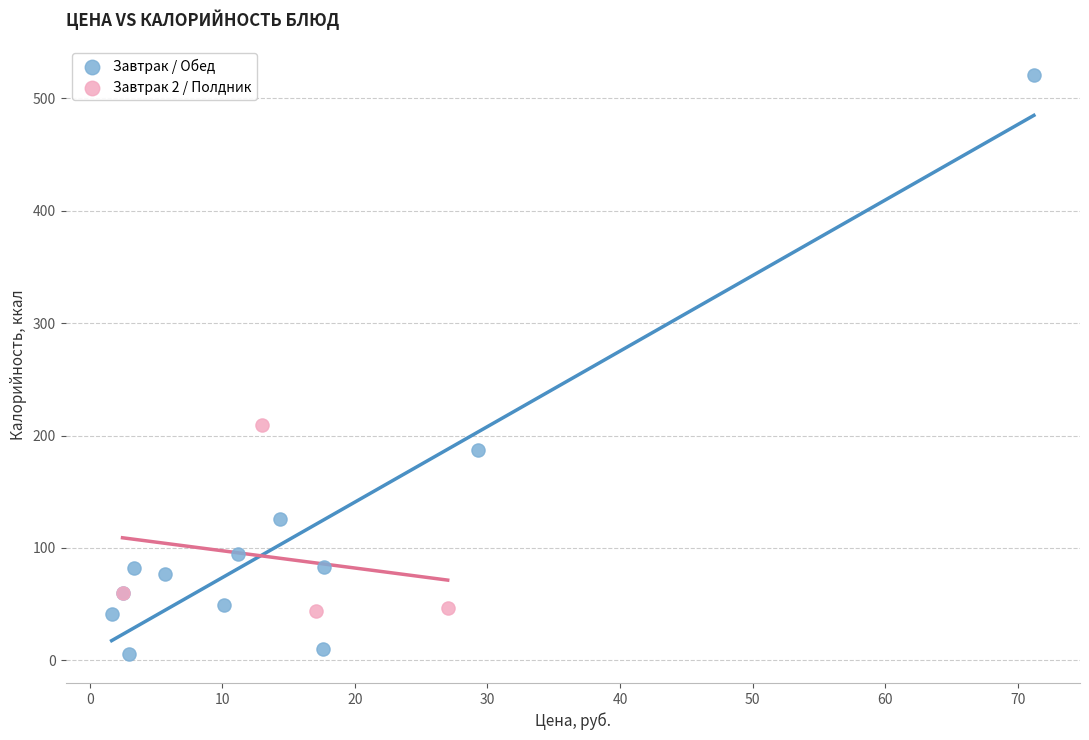

Which series reaches the maximum Y coordinate?

Завтрак / Обед